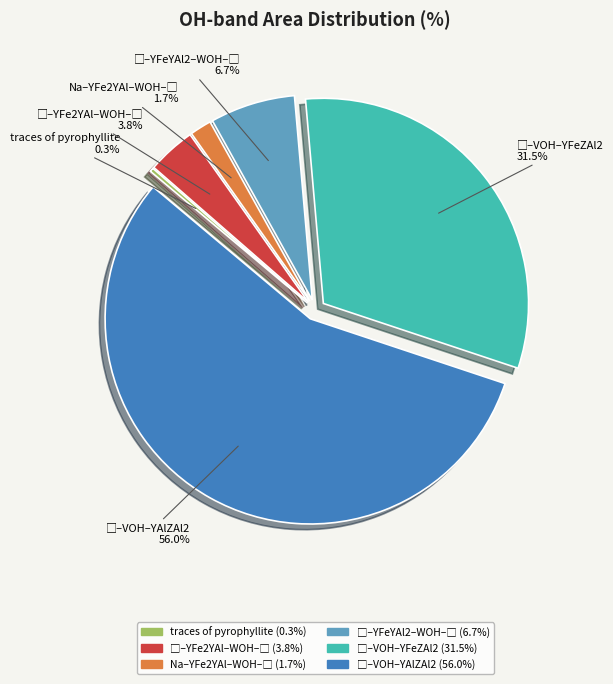

Which slice is the smallest?

traces of pyrophyllite